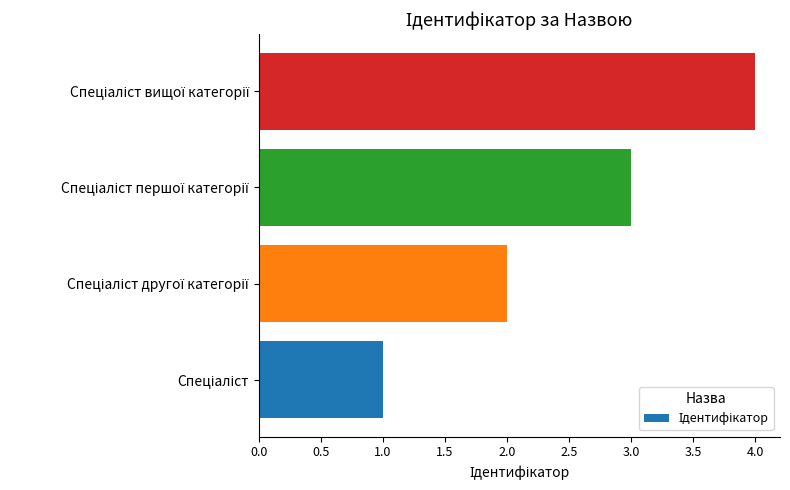

What is the maximum value shown in the chart?

4